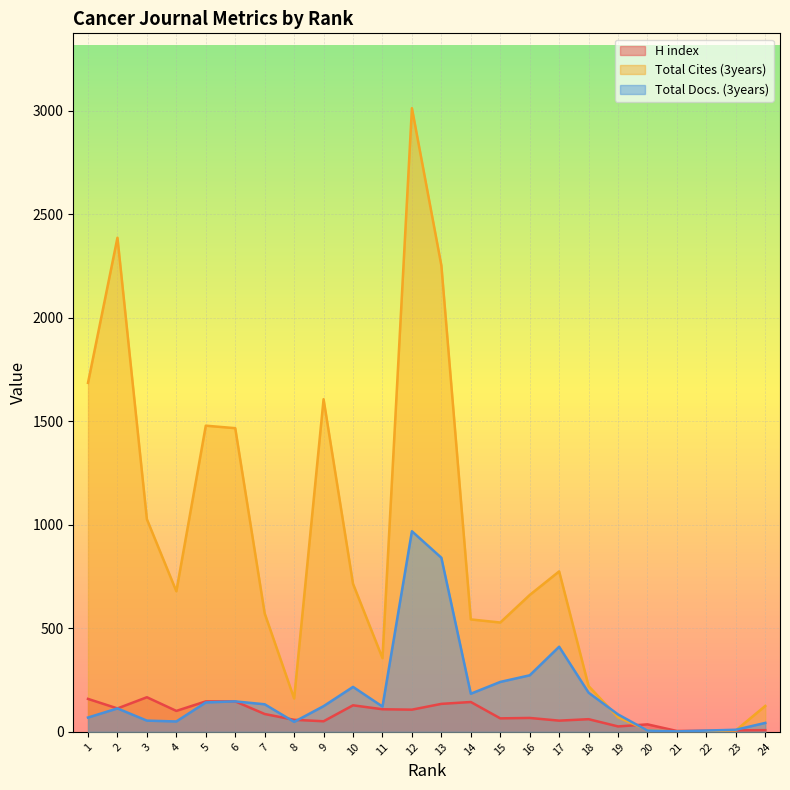

Which label corresponds to the largest value in the chart?

12